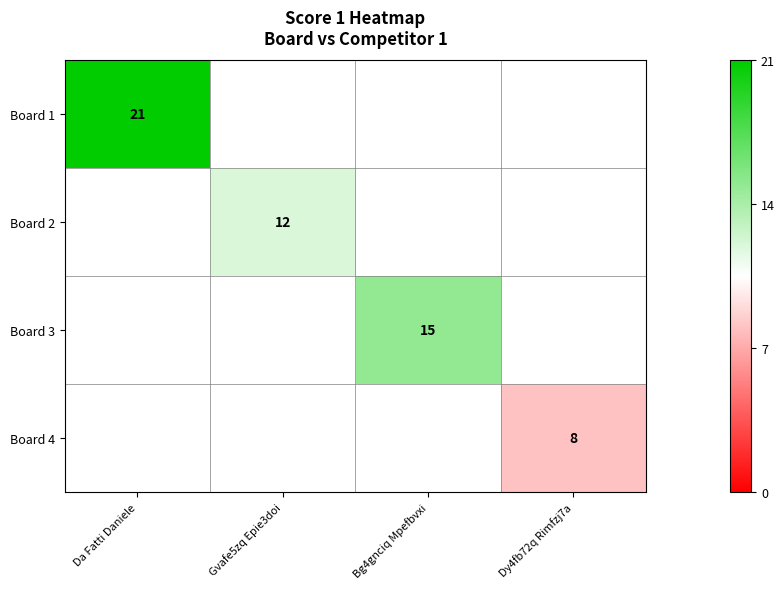

The Board 4 series shows 12 at Dy4fb72q Rimfzj7a. True or false?

False